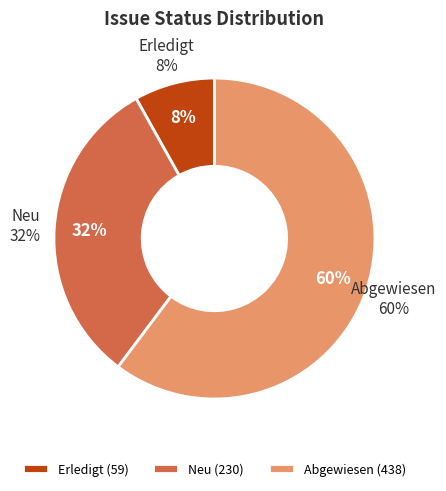

Is it true that Erledigt is 12% of the pie?

False